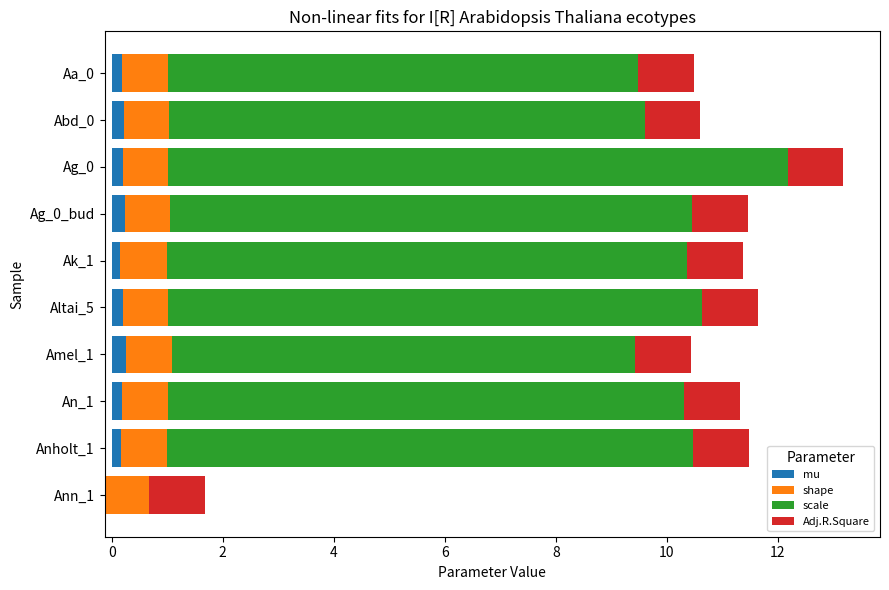

What is the value of the mu bar at the 8th from the left?

0.2